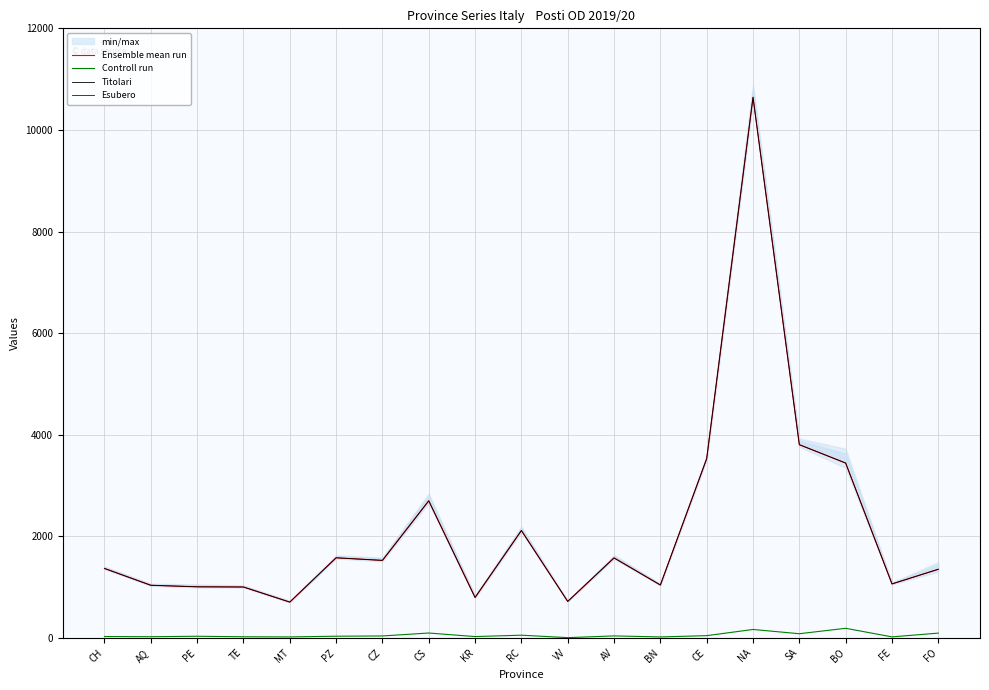

Reading right to left, what are all the values shown in this chart?

Ensemble mean run: FO=1350	FE=1062	BO=3441	SA=3803	NA=10643	CE=3528	BN=1040	AV=1574	VV=717	RC=2113	KR=795	CS=2698	CZ=1525	PZ=1576	MT=704	TE=1001	PE=1005	AQ=1035	CH=1366
Controll run: FO=93	FE=19	BO=188	SA=81	NA=165	CE=43	BN=18	AV=38	VV=4	RC=52	KR=25	CS=95	CZ=37	PZ=32	MT=18	TE=21	PE=31	AQ=22	CH=26
Titolari: FO=1350	FE=1062	BO=3441	SA=3803	NA=10643	CE=3528	BN=1040	AV=1574	VV=717	RC=2113	KR=795	CS=2698	CZ=1525	PZ=1576	MT=704	TE=1001	PE=1005	AQ=1035	CH=1366
Esubero: FO=0	FE=0	BO=0	SA=0	NA=0	CE=0	BN=0	AV=0	VV=0	RC=0	KR=0	CS=0	CZ=0	PZ=0	MT=0	TE=0	PE=0	AQ=0	CH=0